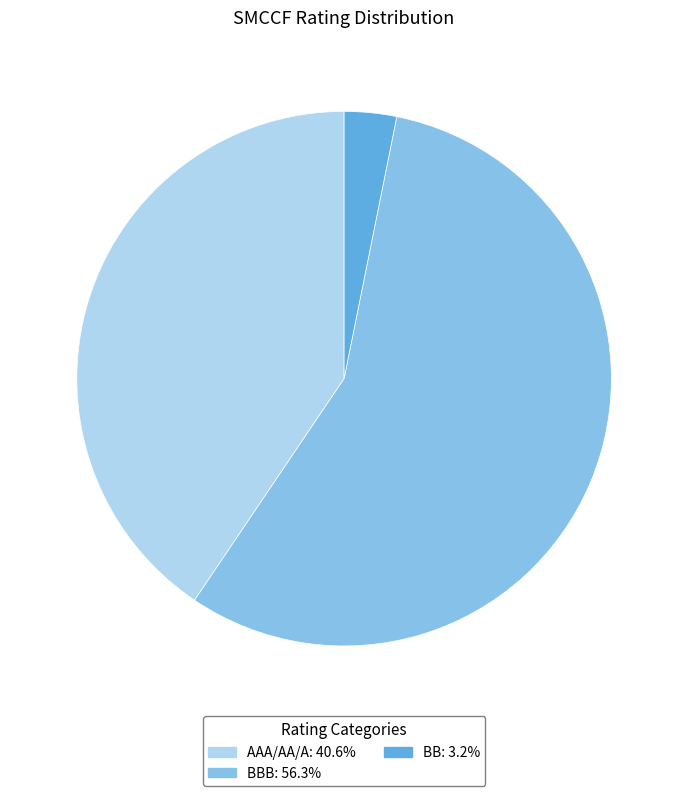

Does any single category account for the majority?

Yes